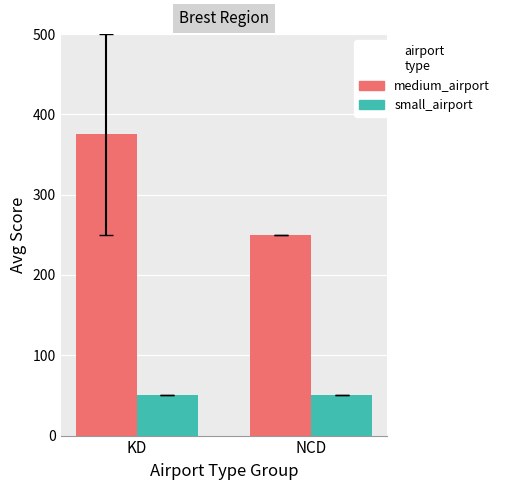

At how many categories does at least one series exceed 267?

1